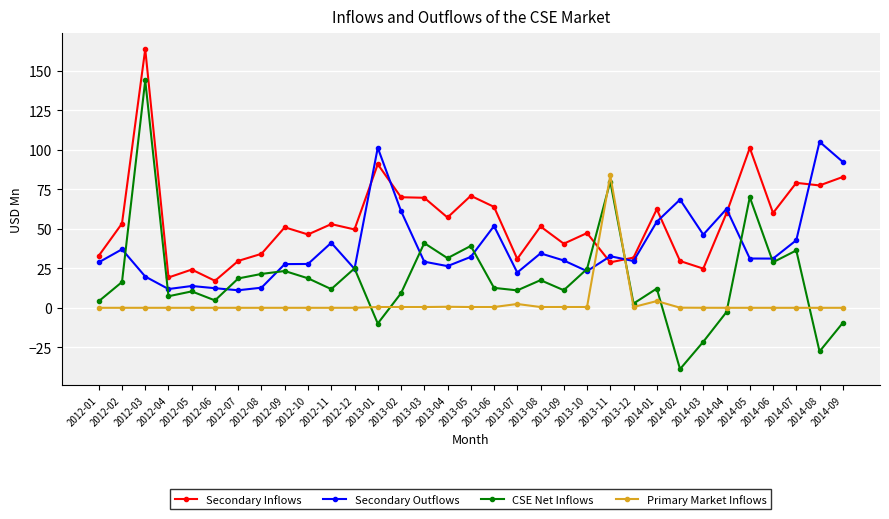

What is the total value across all series at 2014-07?

158.0